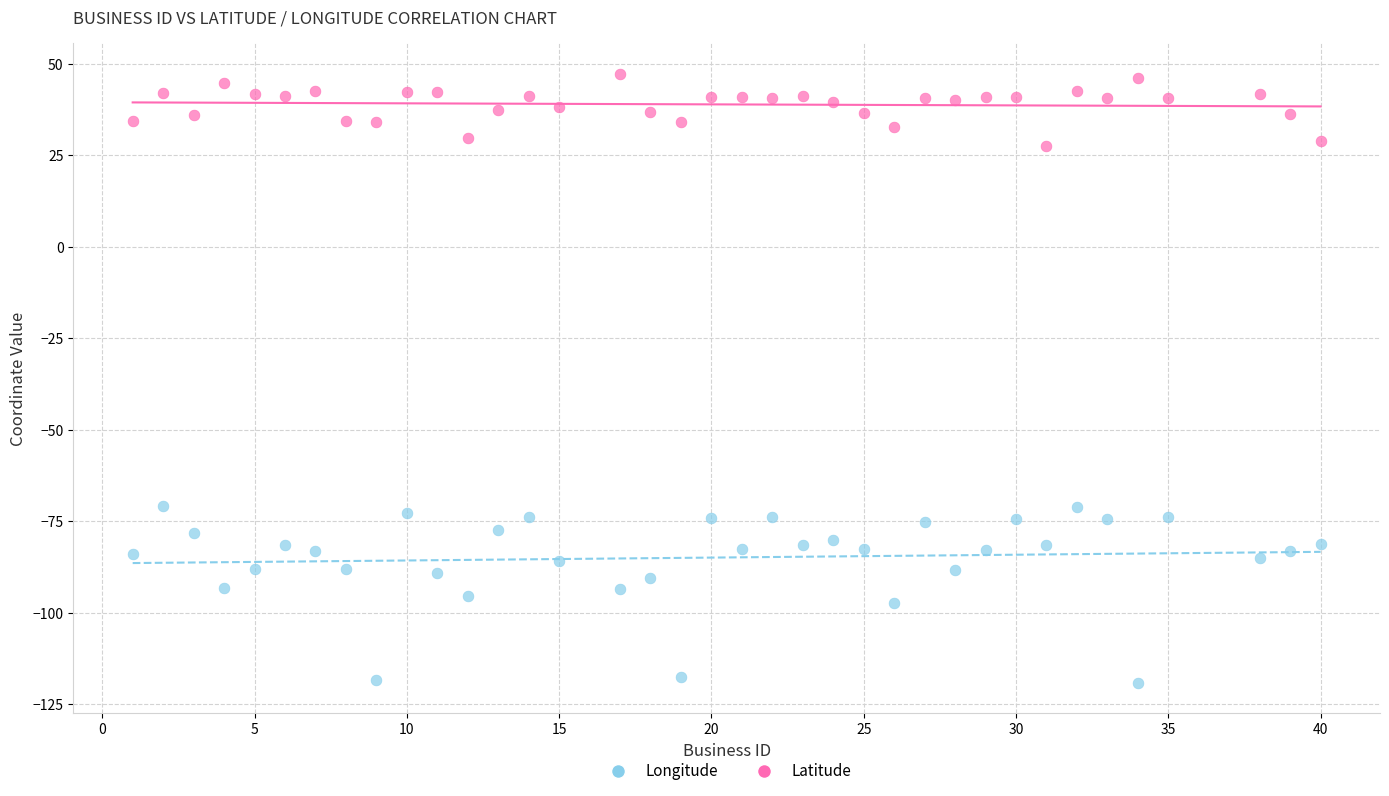

Which series contains the lowest Y value?

Longitude